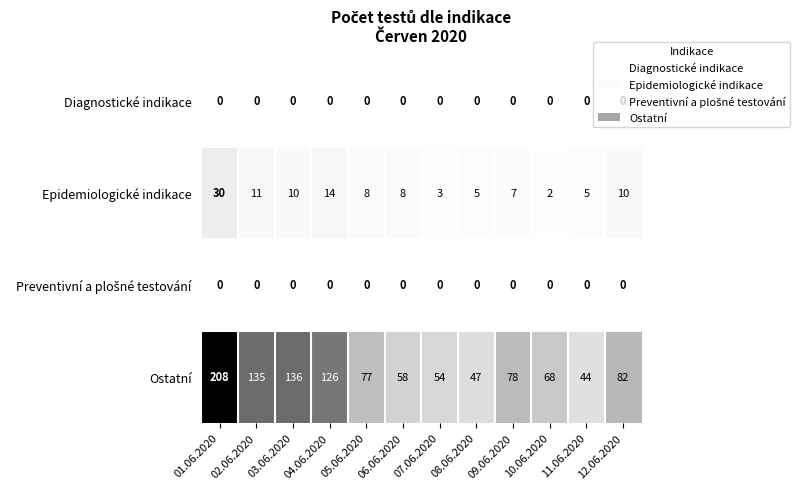

What is the difference between the highest and lowest values at 05.06.2020?

77